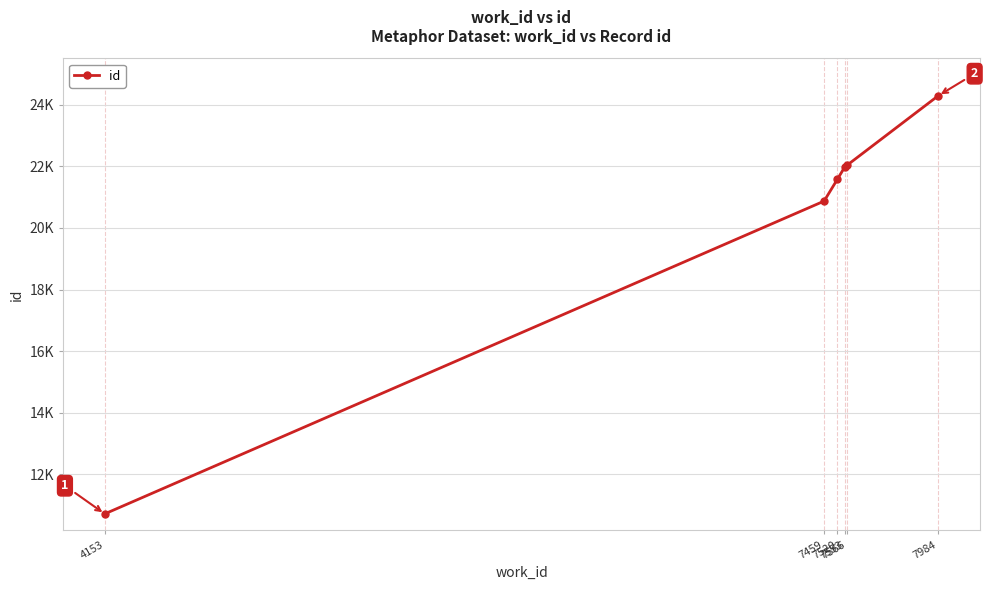

At which category does the chart reach its peak across all series?

7984